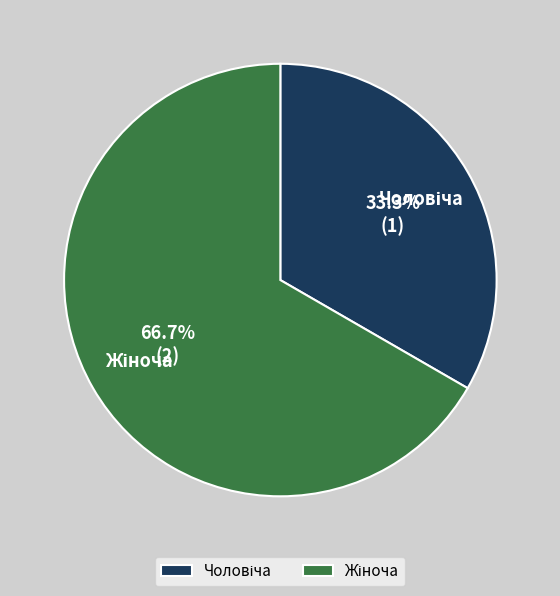

Does any single category account for the majority?

Yes